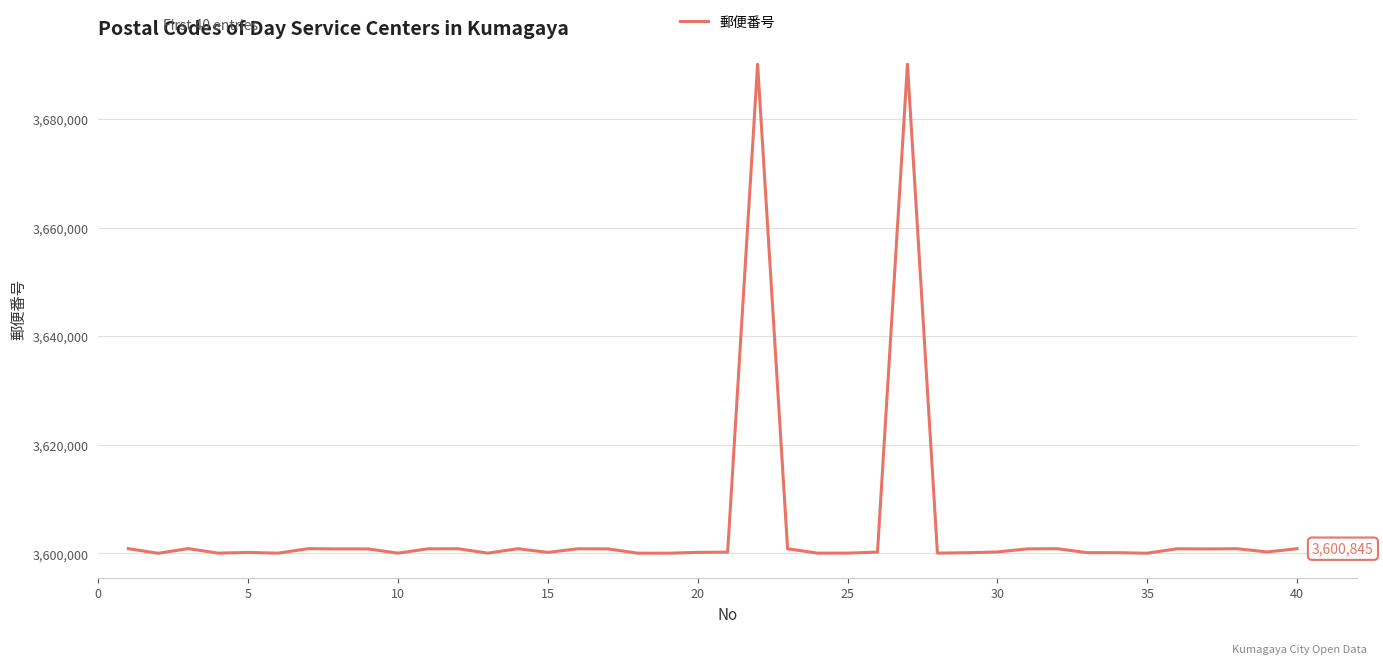

What is the difference between the maximum and minimum values?

90106